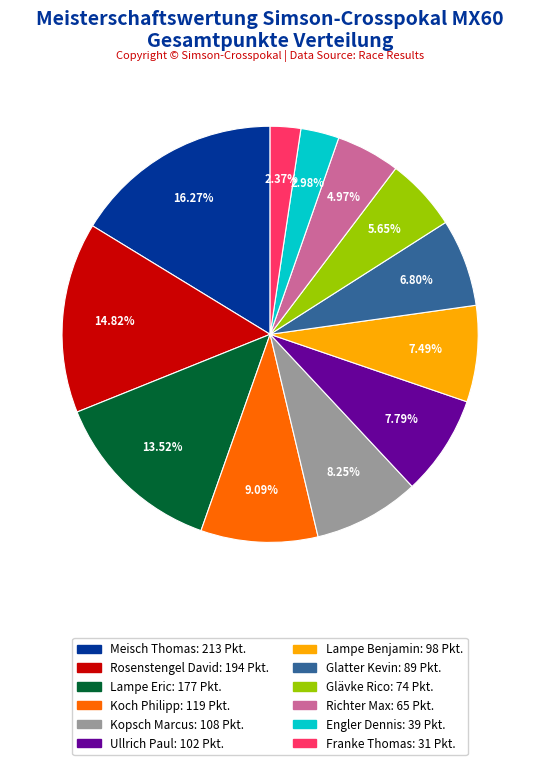

What is the ratio of the value at Ullrich Paul to the value at Richter Max?

1.6